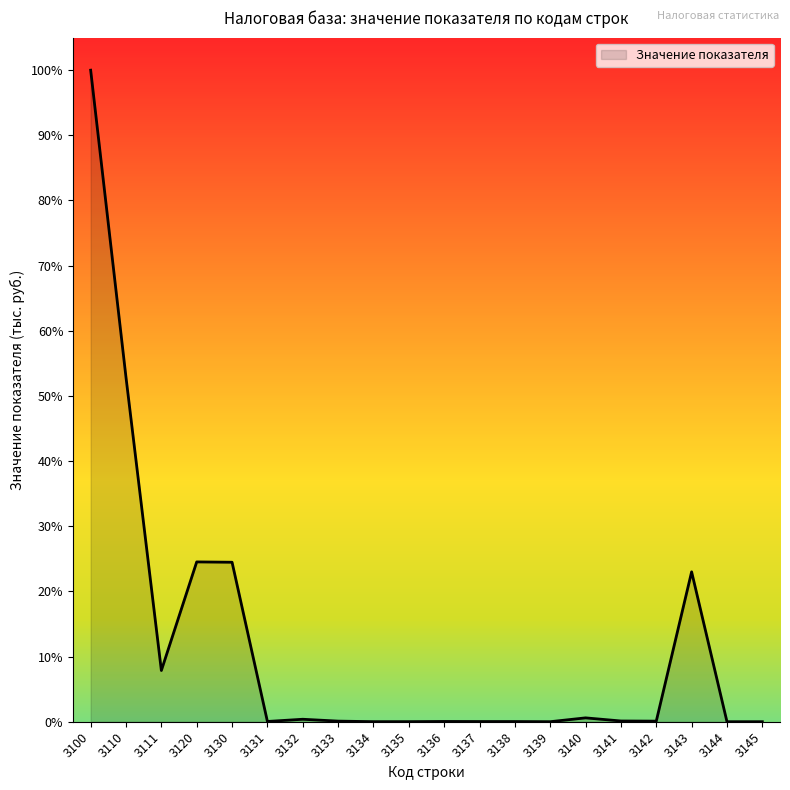

Does the chart display data point markers on the line(s)?

No